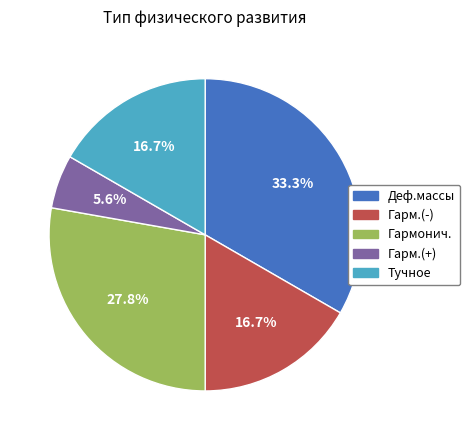

To the nearest percent, what percentage of the pie is Деф.массы?

33%